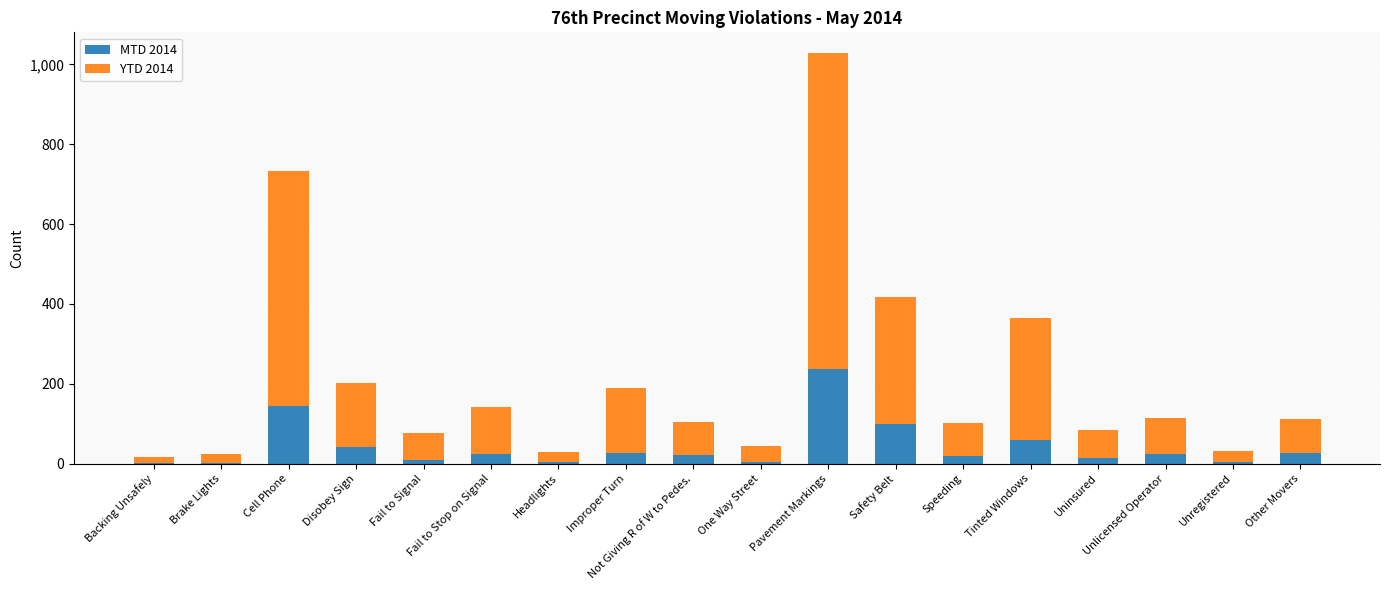

What is the total value across all series at Disobey Sign?

202